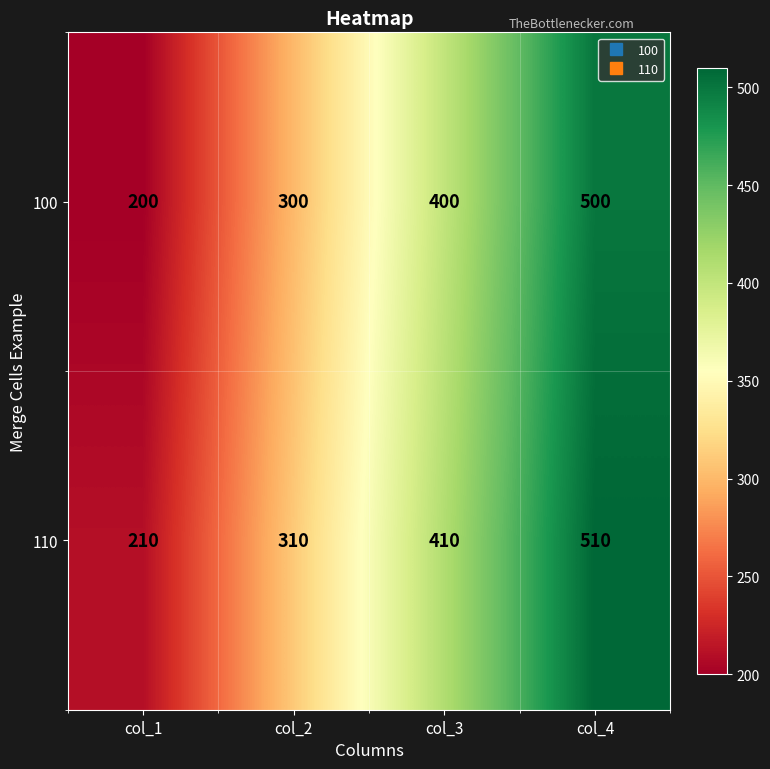

What is the total value across all series at col_1?

410